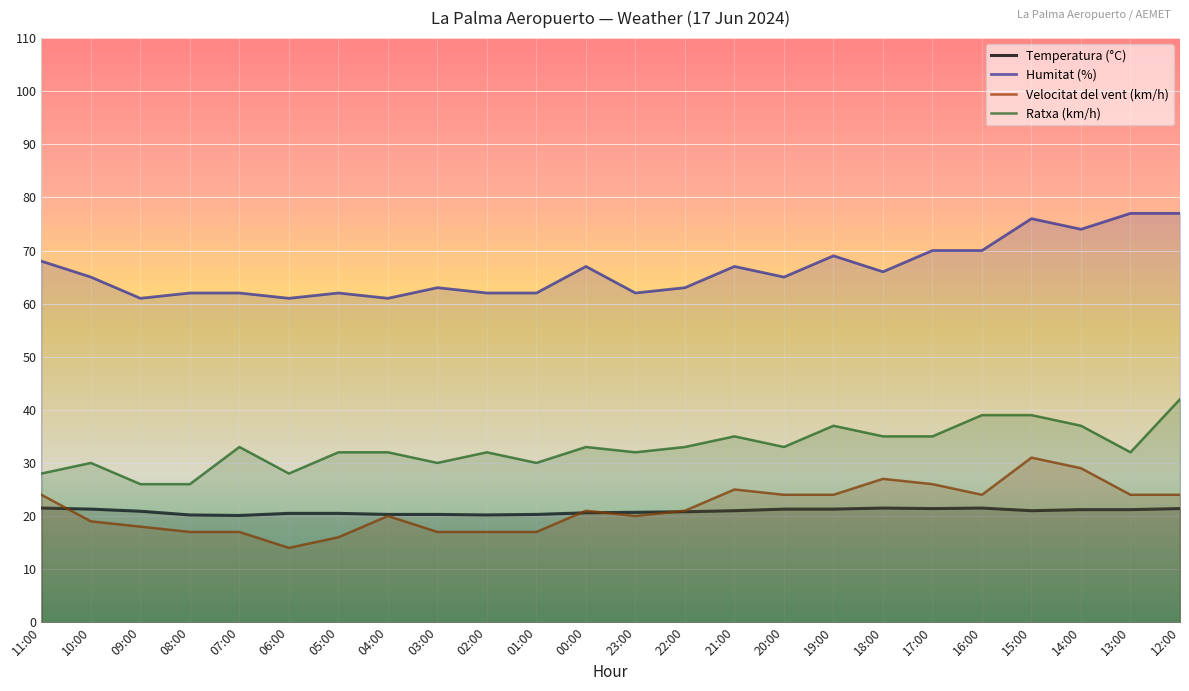

Where does the Temperatura (°C) series first go above 21?

11:00